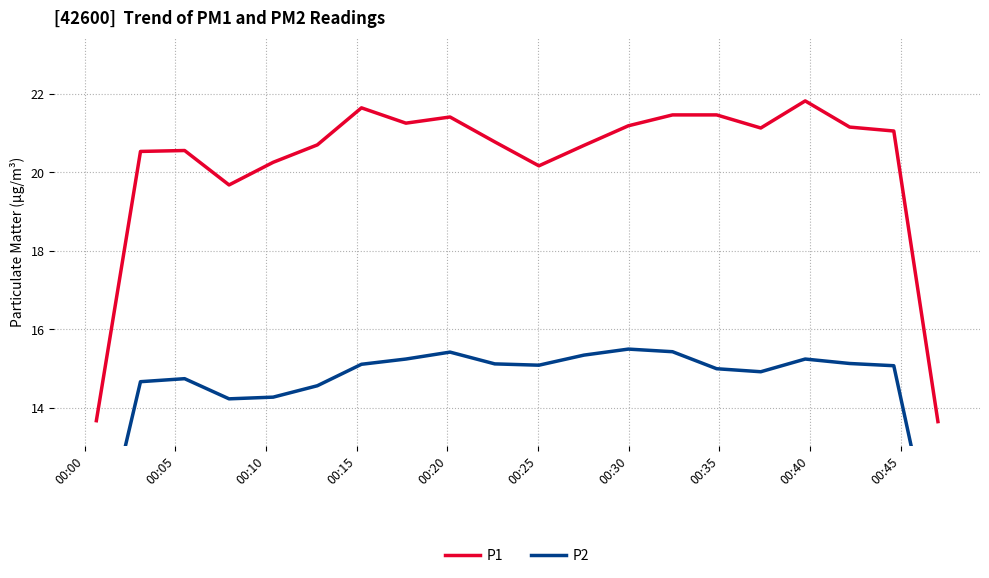

What is the average value of the P1 series?

20.2